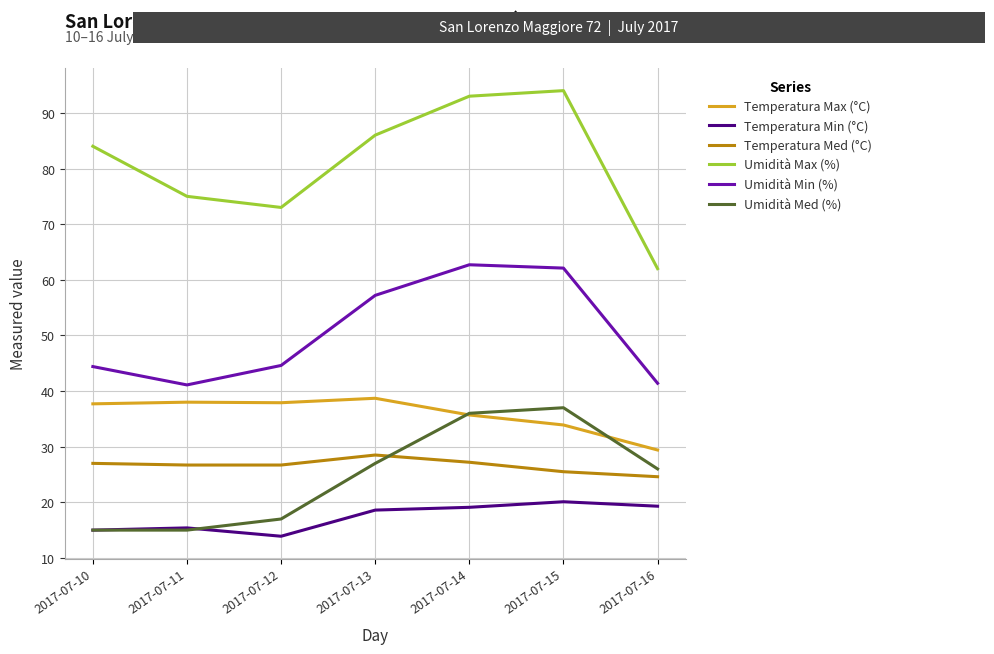

Which series has the largest range (max minus min)?

Umidità Max (%)